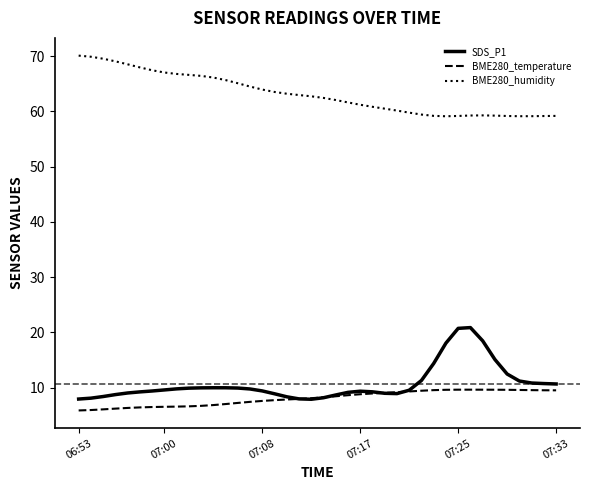

Which series has the largest total across all categories?

BME280_humidity